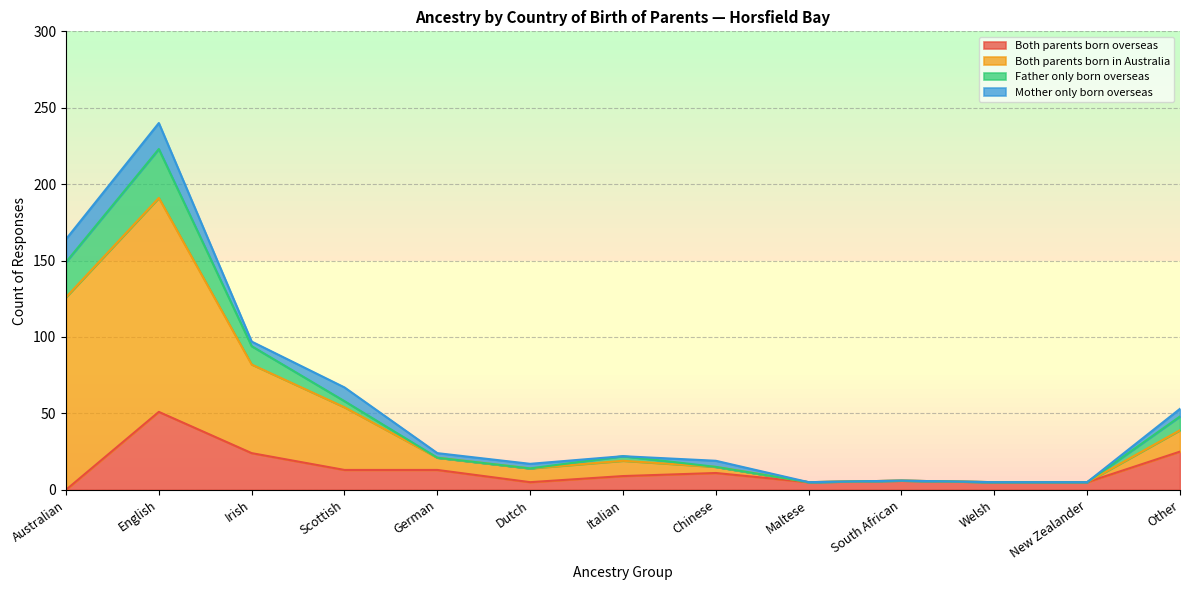

What is the maximum value for Both parents born overseas?

51